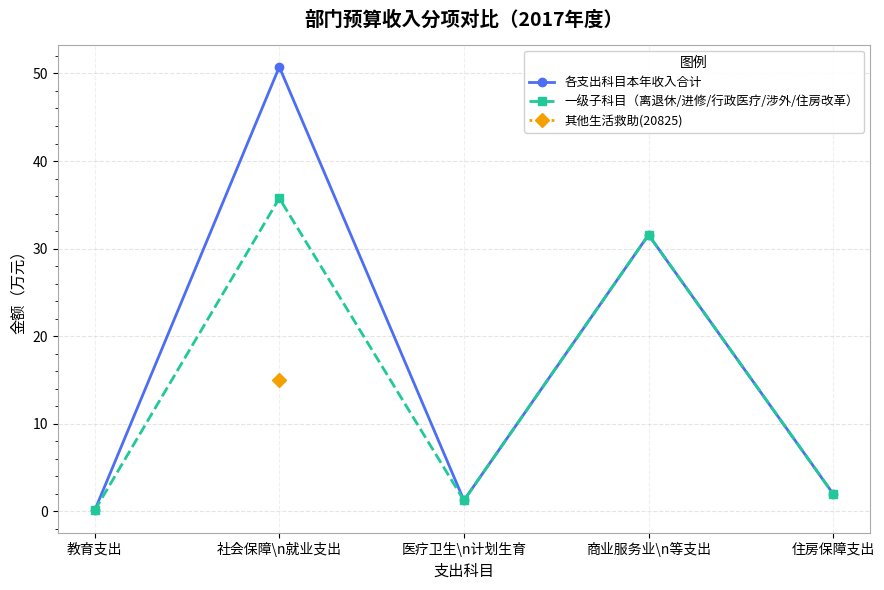

Which series has the largest total across all categories?

各支出科目本年收入合计